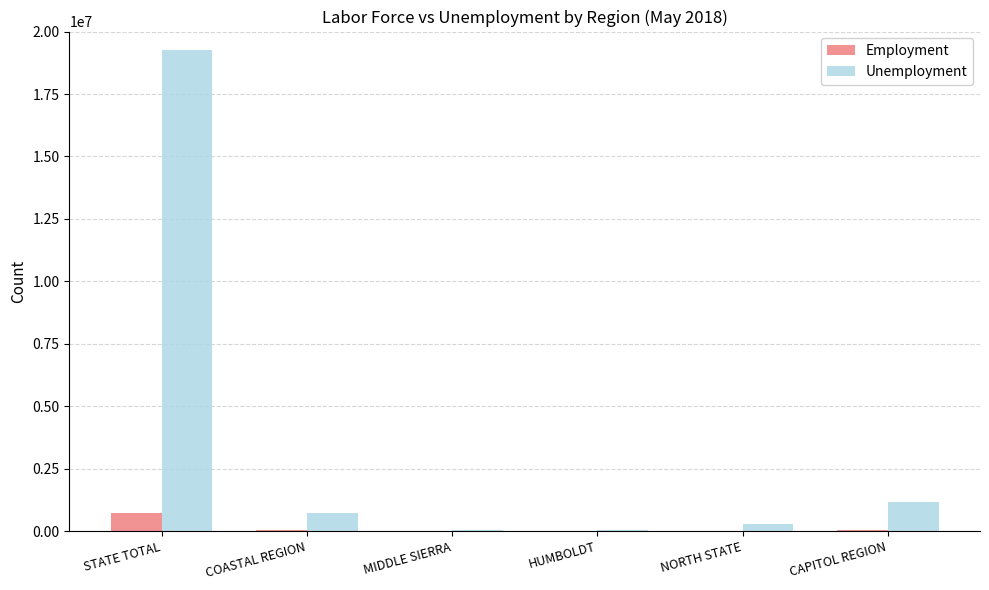

What is the sum of all Employment values?

799900